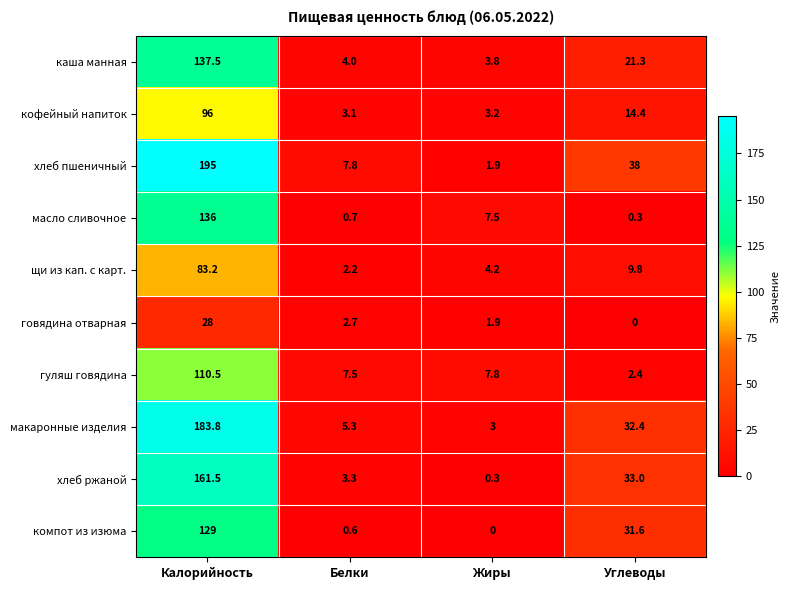

What is the average value of the хлеб ржаной series?

49.5